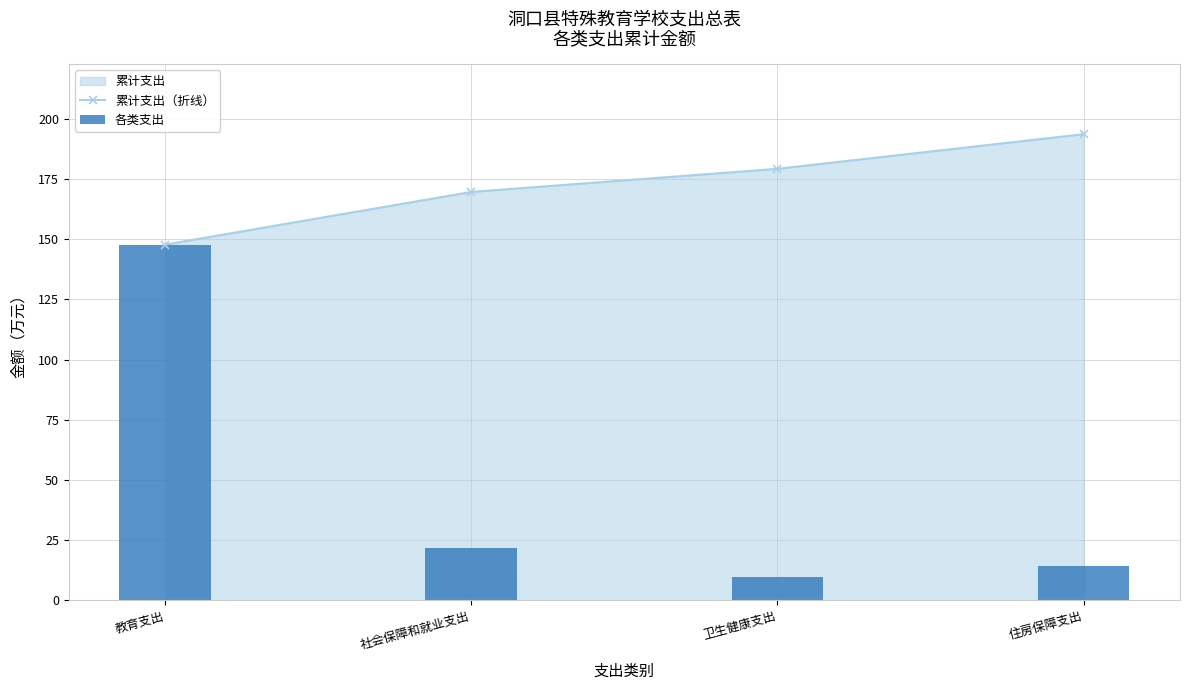

What is the difference between the maximum and minimum values in the 各类支出 series?

138.1